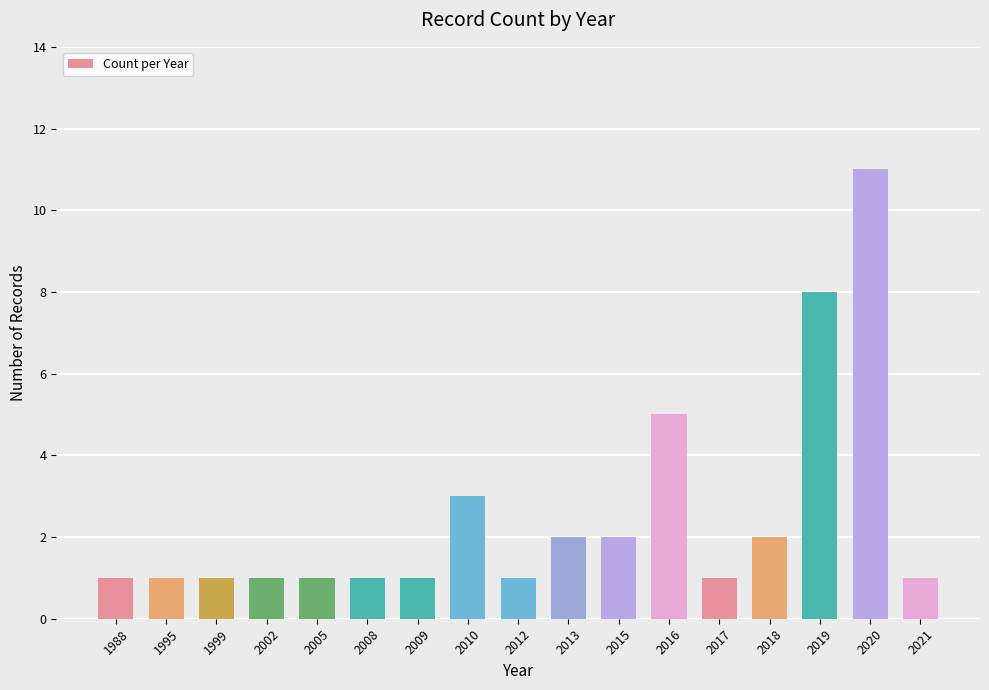

True or false: the data shows 2 at 2013.

True